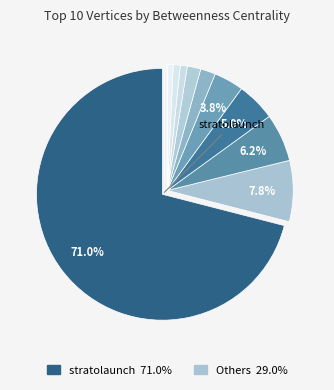

Which slice is the largest?

stratolaunch